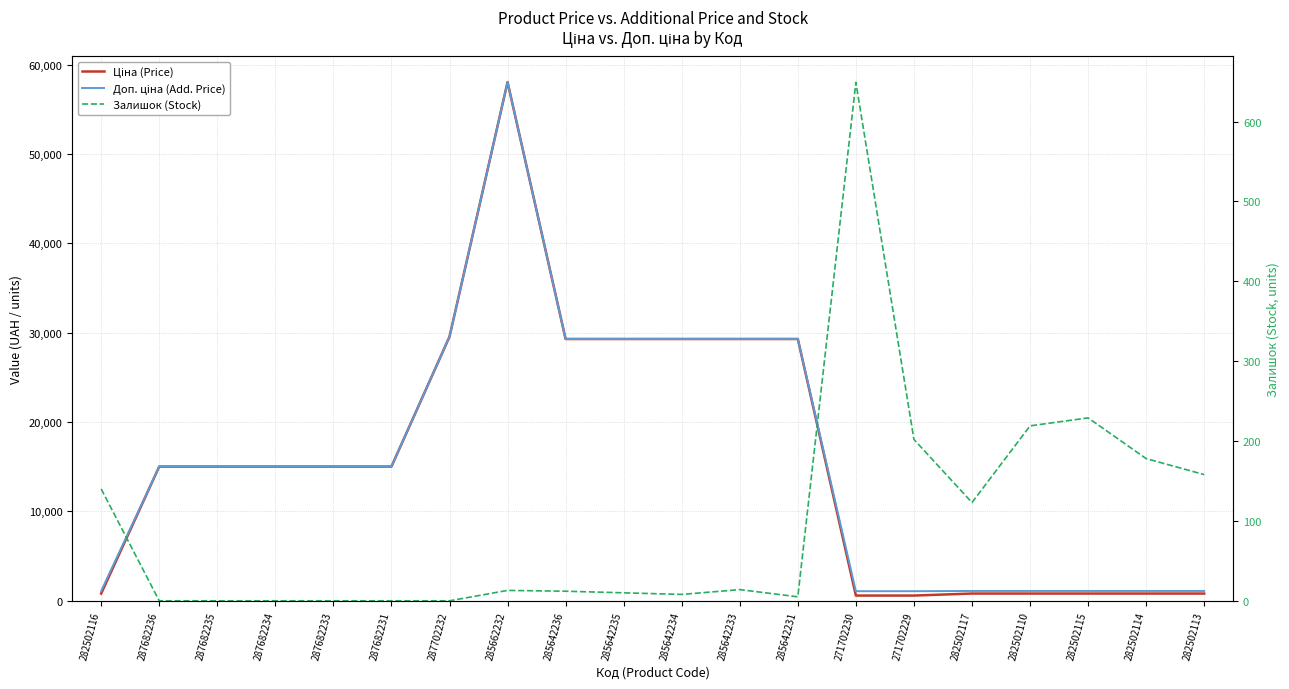

Which series has the largest total across all categories?

Доп. ціна (Add. Price)